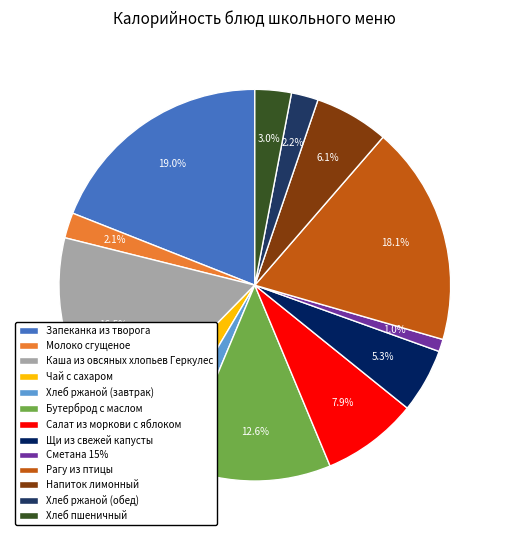

To the nearest percent, what percentage of the pie is Напиток лимонный?

6%